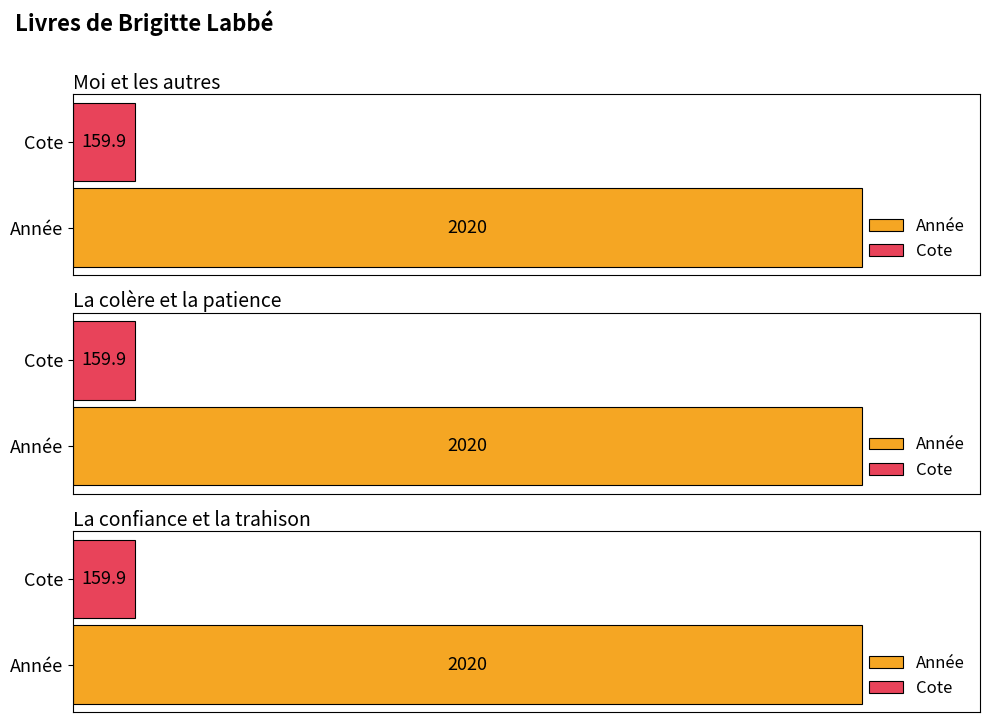

Rank the categories by Année value from lowest to highest.

Moi et les autres, La colère et la patience, La confiance et la trahison